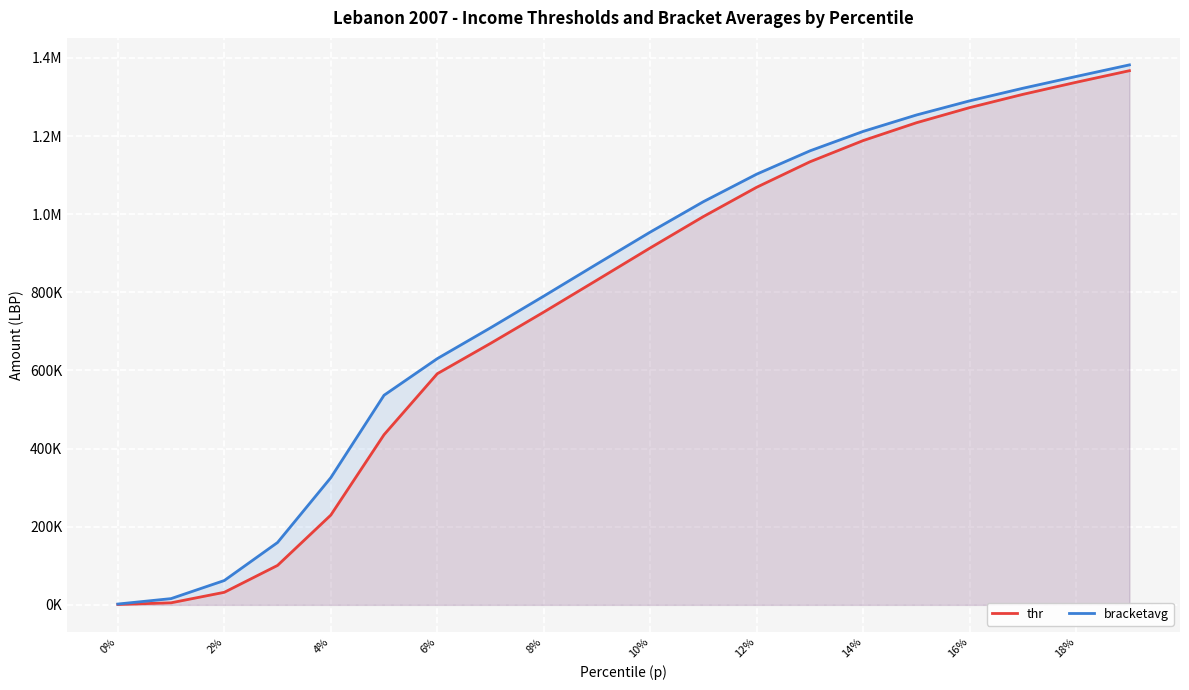

Where does the bracketavg series first go above 954137?

10